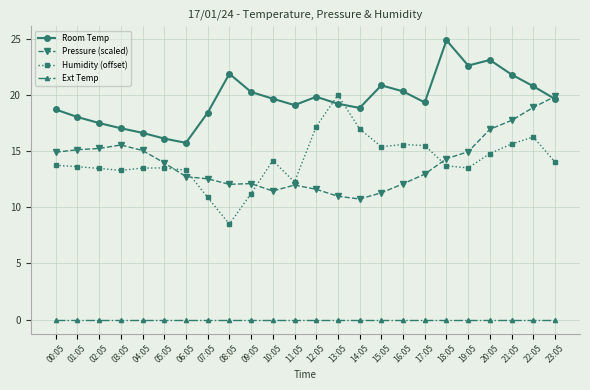

What are all the series names shown in the legend?

Room Temp, Pressure (scaled), Humidity (offset), Ext Temp